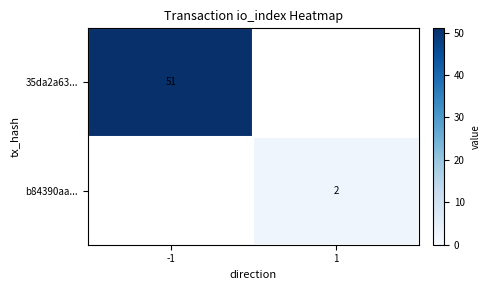

Is the value of 35da2a63... at -1 greater than the value of b84390aa... at 1?

Yes